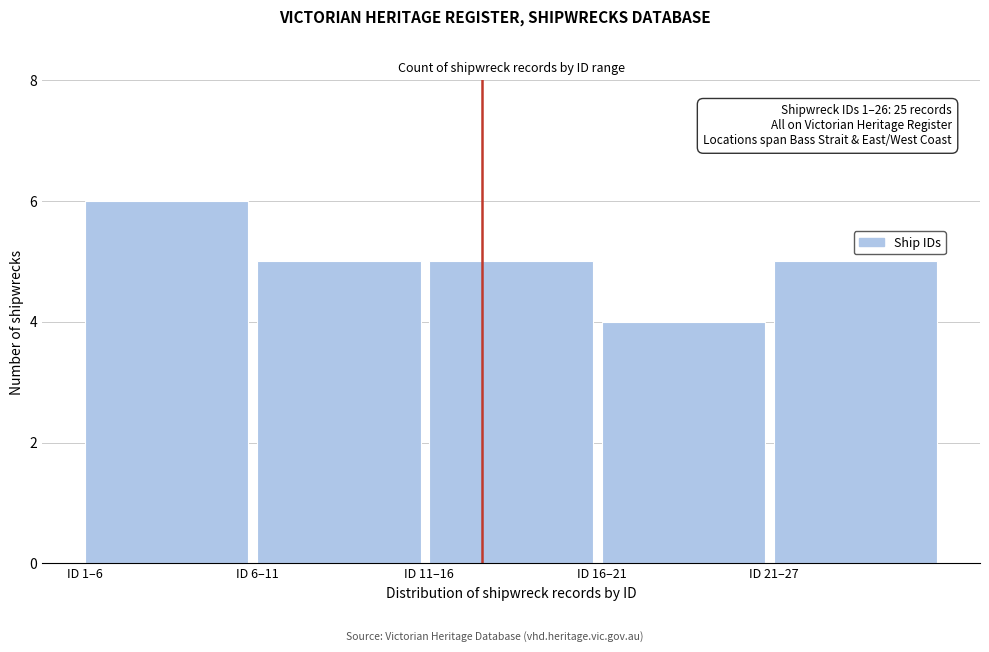

Reading left to right, transcribe all the data shown in this chart.

6	5	5	4	5